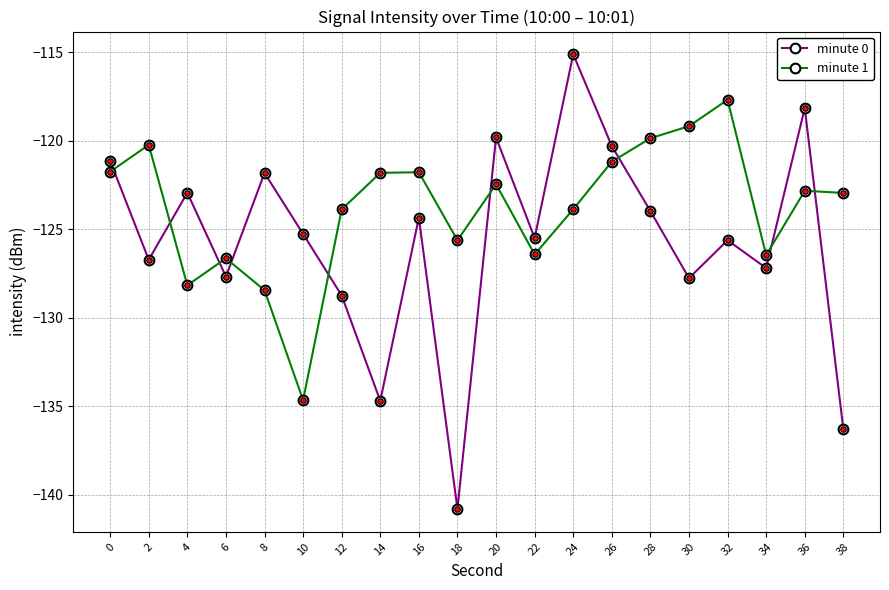

True or false: minute 1 and minute 0 cross at least once.

True